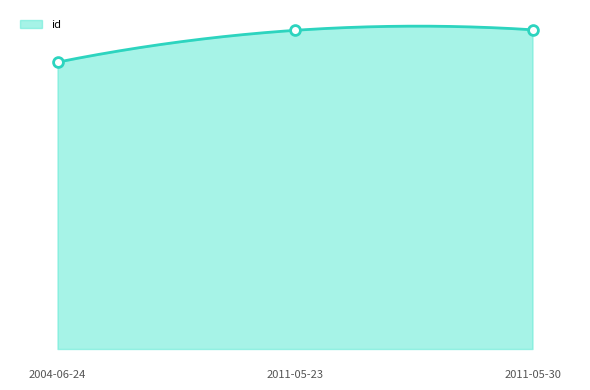

Which has a higher value, 2004-06-24 or 2011-05-23?

2011-05-23